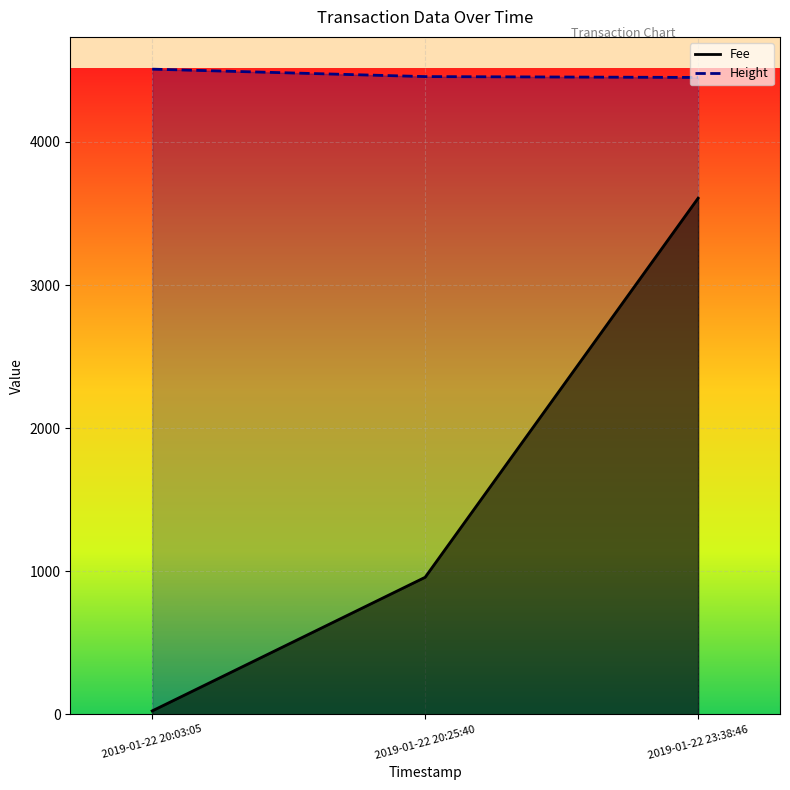

What is the maximum value shown in the chart?

4509.0